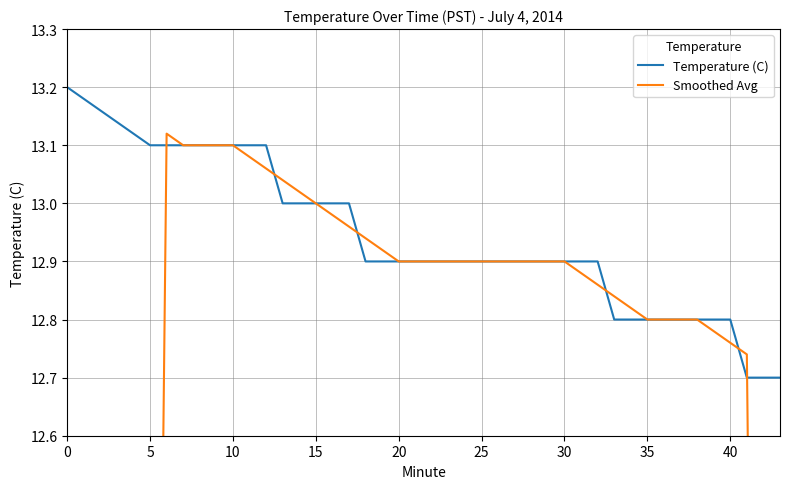

Rank the series by their average value, from highest to lowest.

Temperature (C), Smoothed Avg